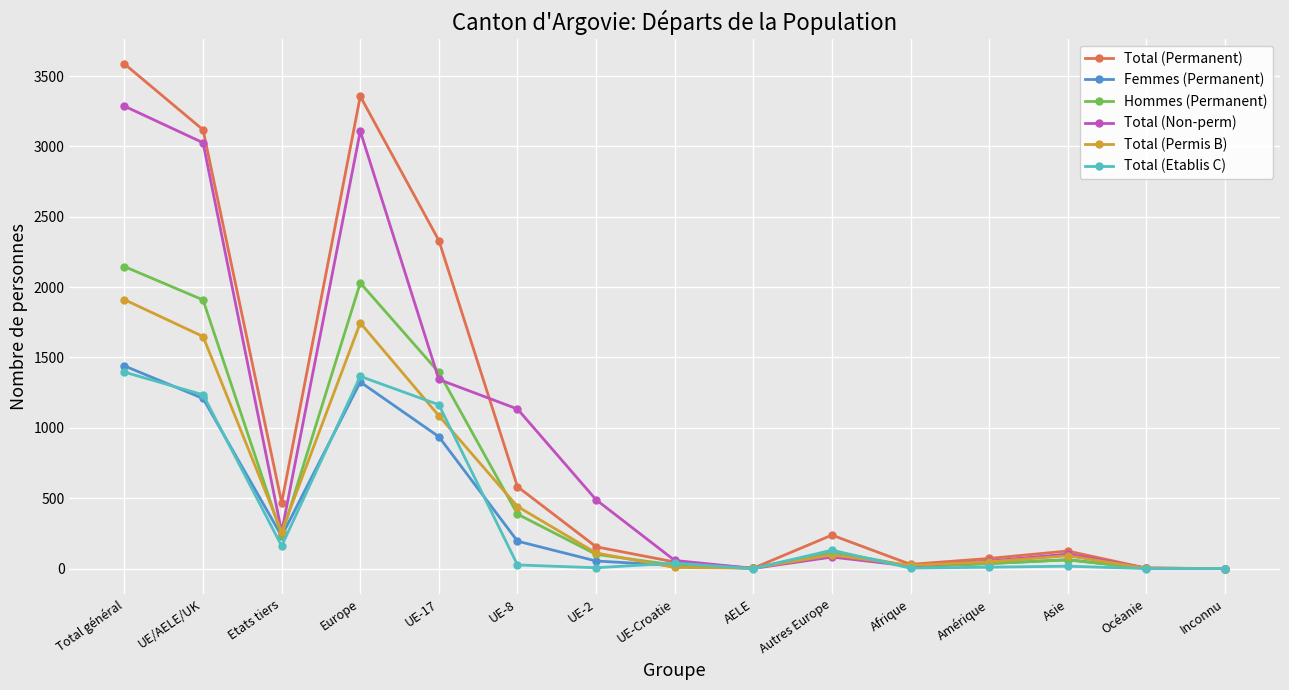

At which label is Femmes (Permanent) closest to 720?

UE-17